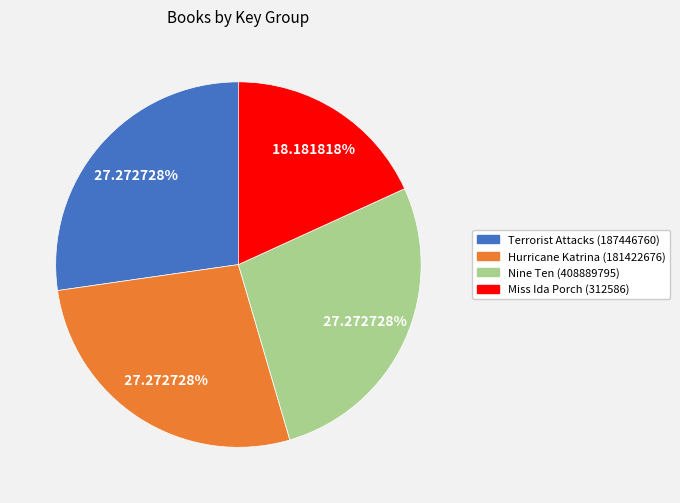

To the nearest percent, what percentage of the pie is Miss Ida Porch (312586)?

18%